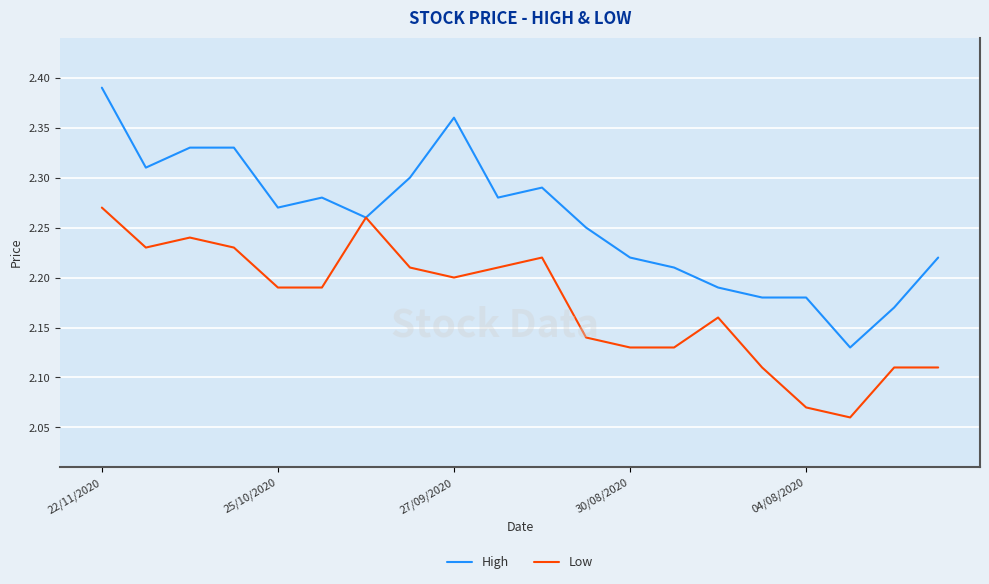

List the series in order of their overall mean, highest first.

High, Low